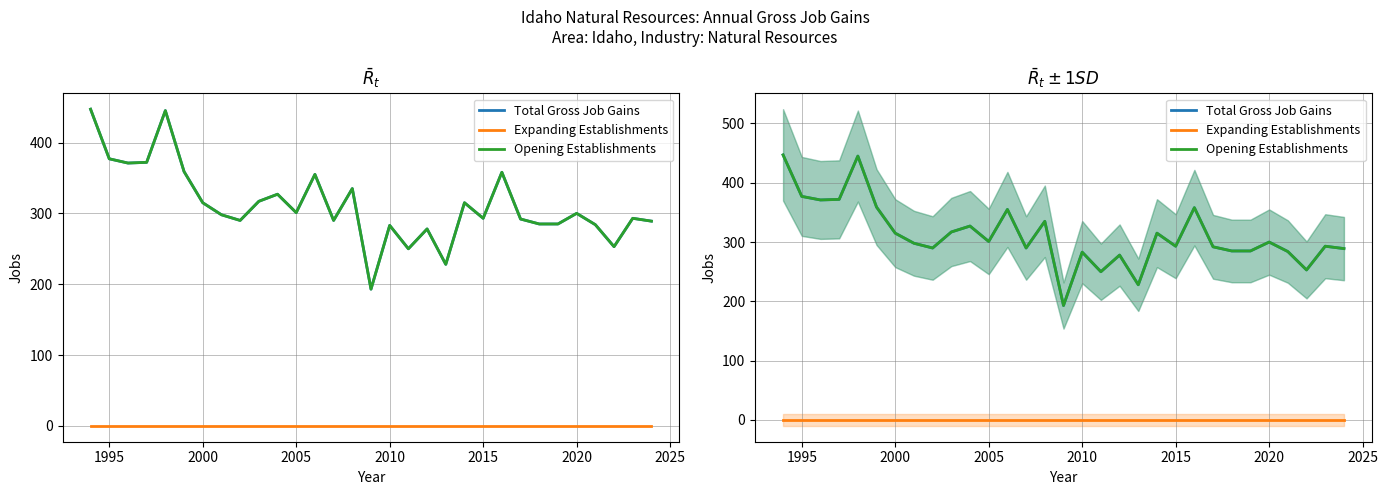

Is the value of Total Gross Job Gains at 12 greater than the value of Expanding Establishments at 27?

Yes